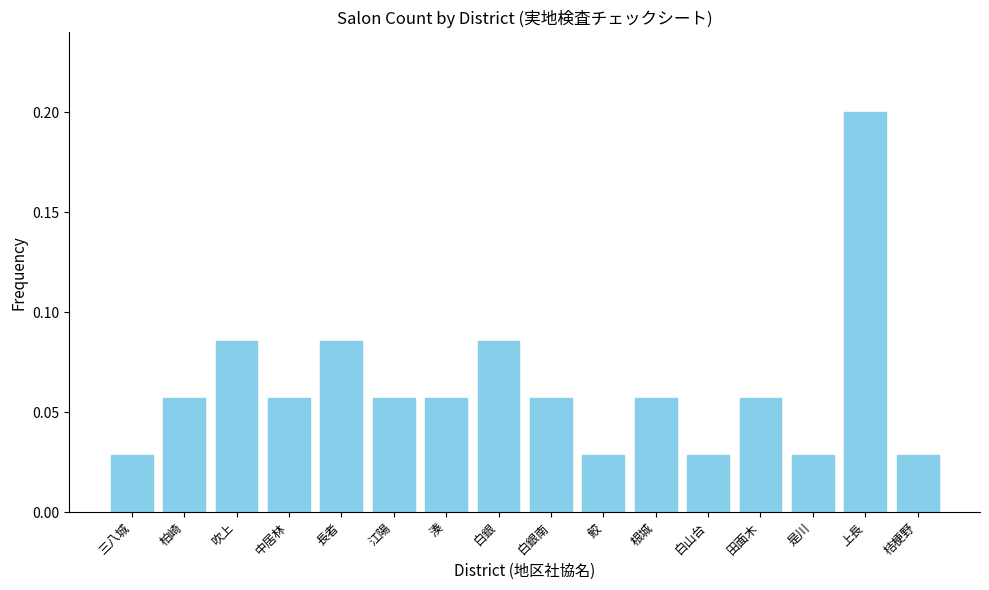

Which category has the highest value across all series?

上長